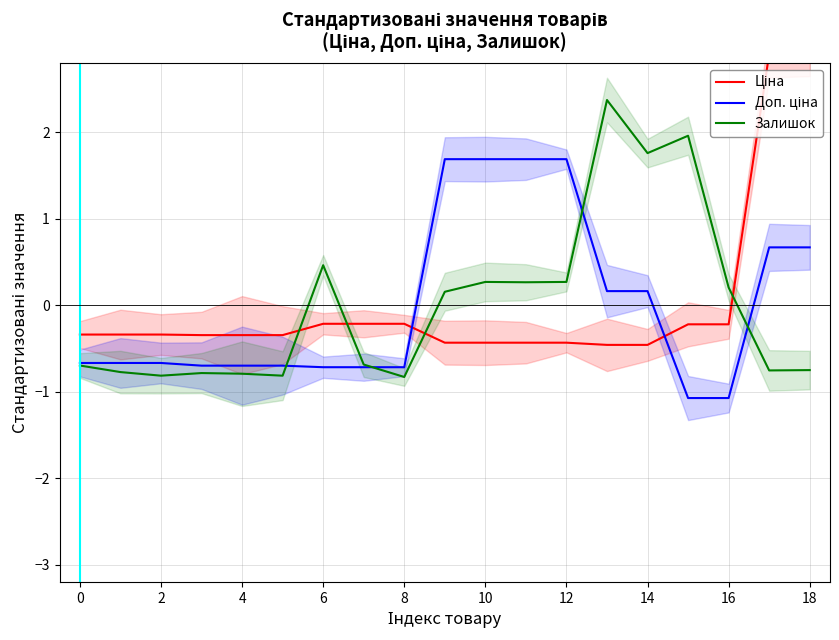

What is the approximate value of Залишок at 13?

2.4